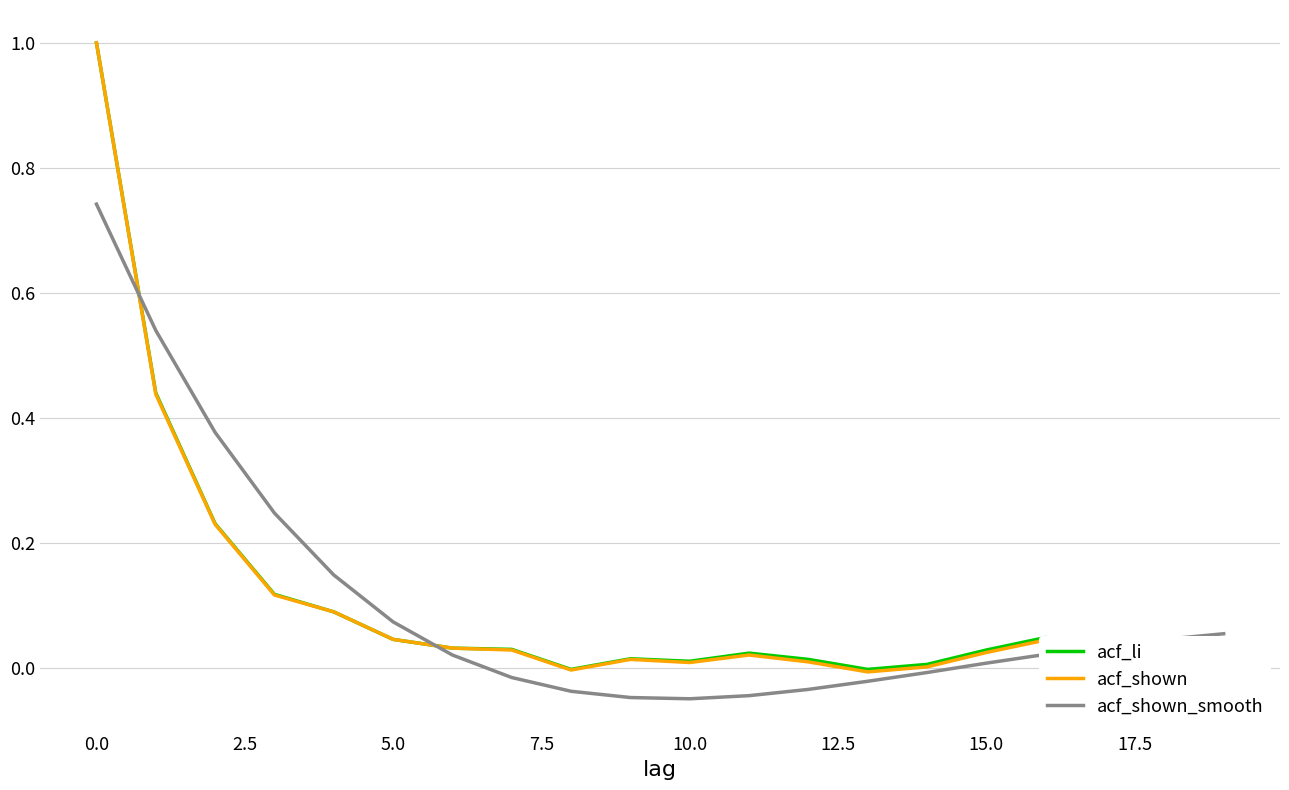

What is the maximum value shown in the chart?

1.0